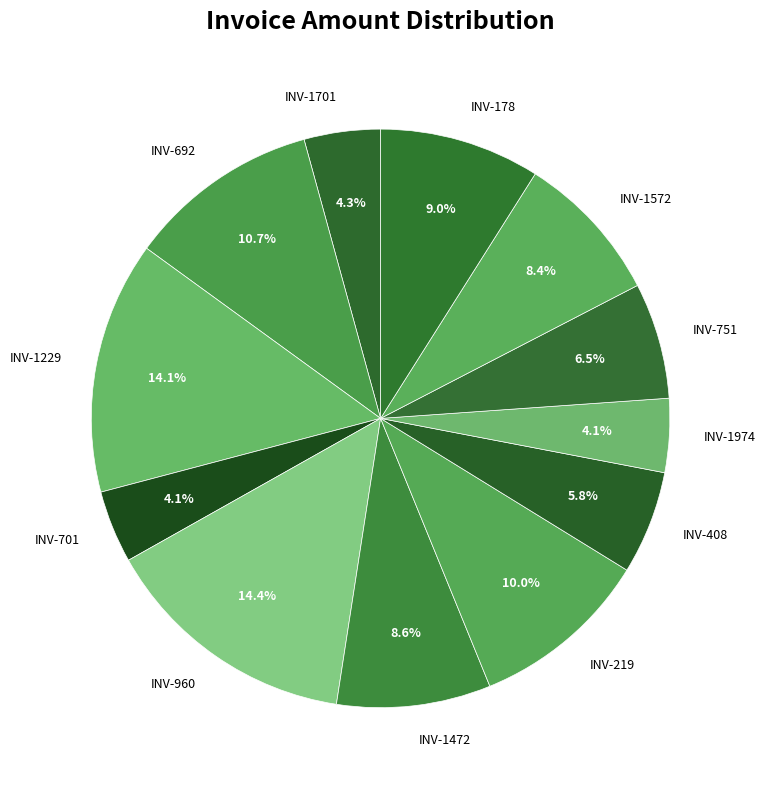

What portion of the pie excludes INV-692?

89.3%